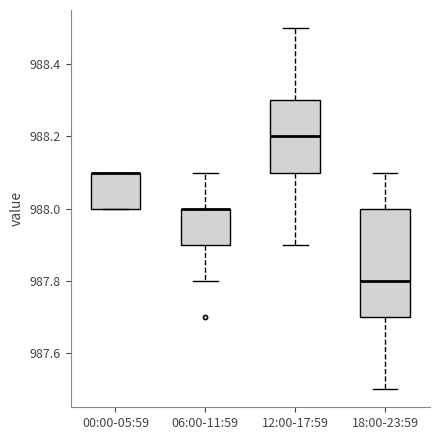

Which box is the tallest, from its lower edge to its upper edge?

18:00-23:59